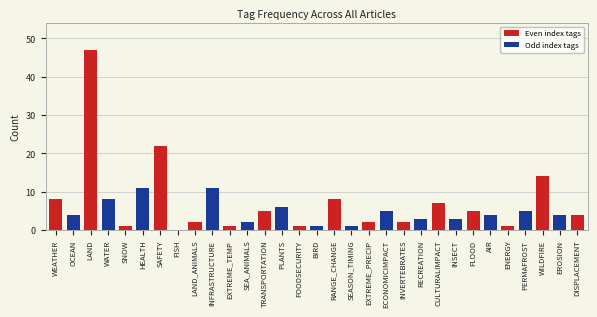

Is it true that the value at WEATHER is 13?

False